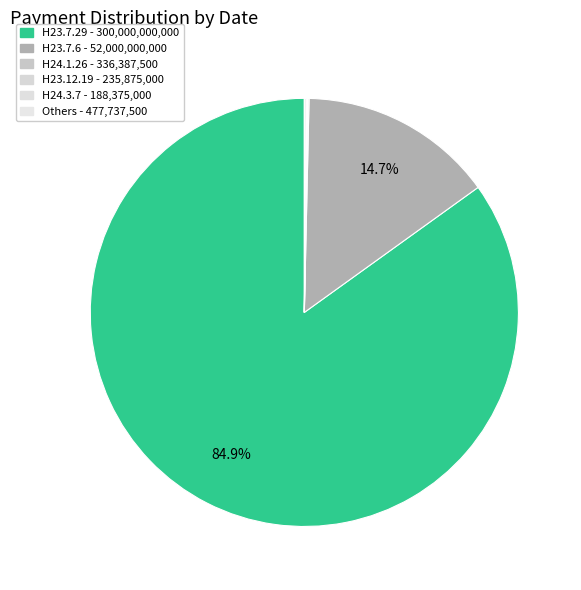

What is the majority slice?

H23.7.29